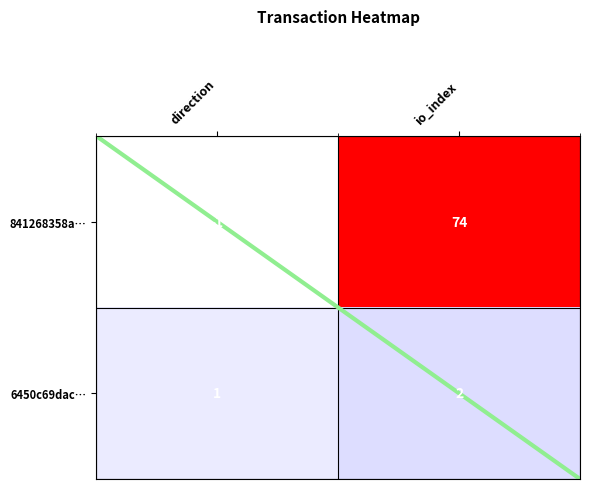

Which category has the lowest value in the 841268358a… series?

direction